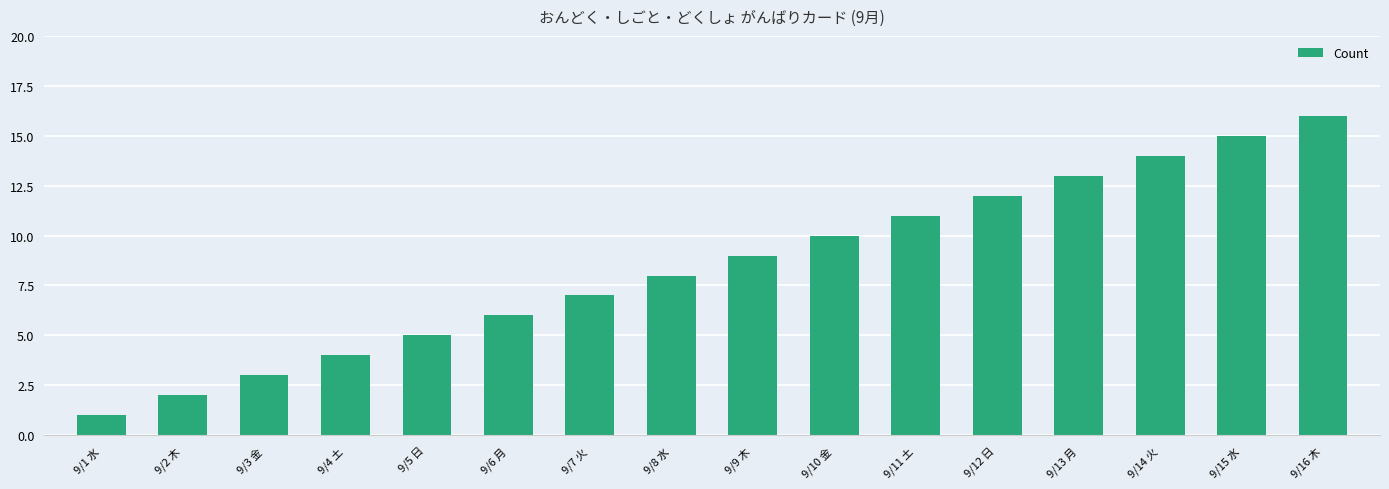

Where is the data nearest to the value 8?

9/8 水